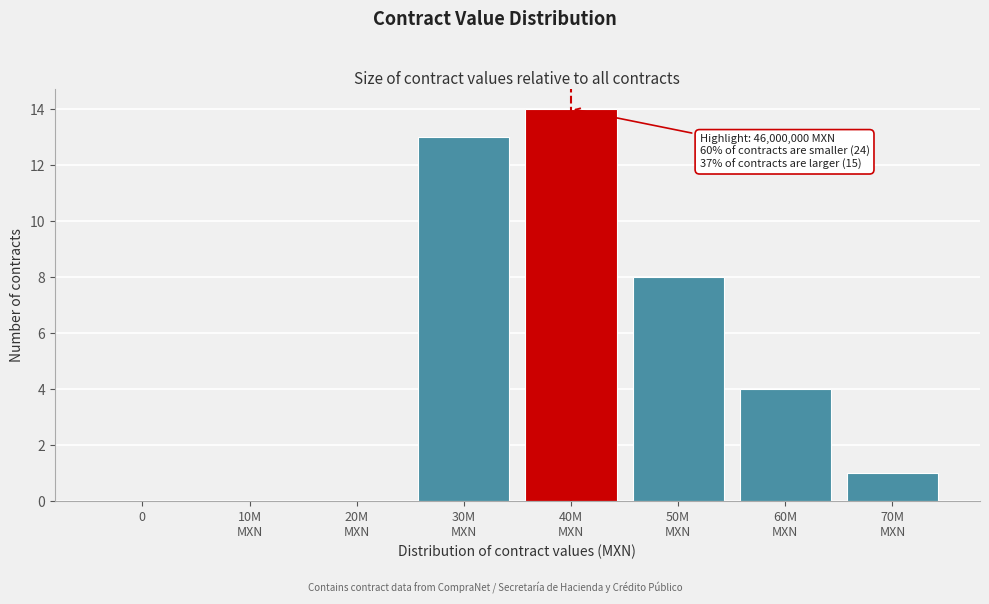

What is the greatest value displayed?

14